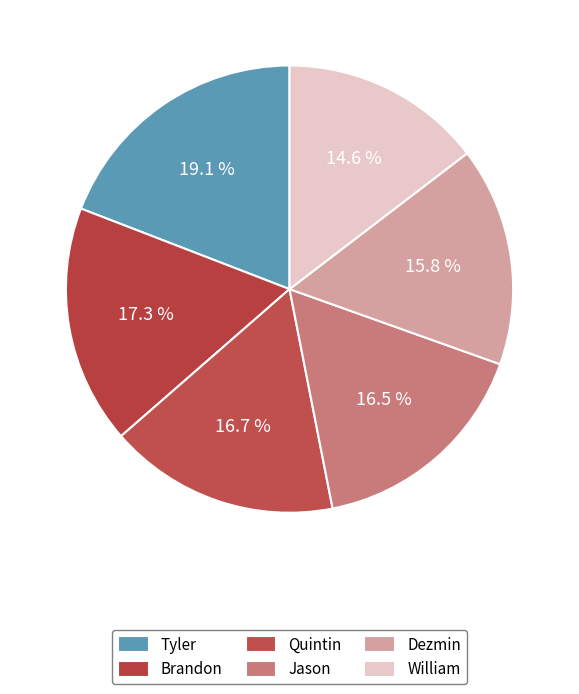

The Brandon slice represents 8% of the pie. True or false?

False